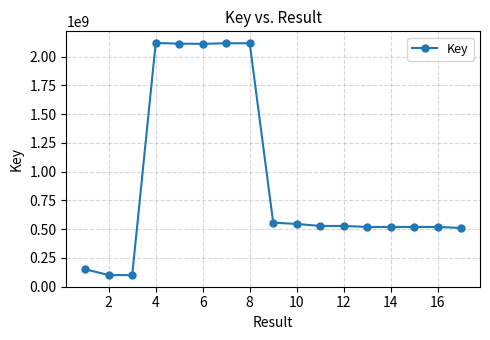

True or false: there are more than 0 points higher than both neighbors.

True